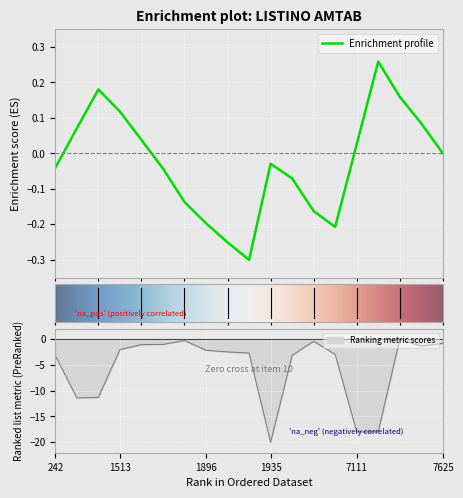

Reading right to left, transcribe all the data shown in this chart.

7625=-0.9	7619=-1.4	7278=-0.1	7130=-18.0	7111=-18.0	6537=-3.0	5784=-0.5	4327=-3.2	1935=-20.0	1934=-2.8	1897=-2.5	1896=-2.2	1625=-0.3	1572=-1.1	1571=-1.1	1513=-2.1	1508=-11.3	1507=-11.4	242=-3.2